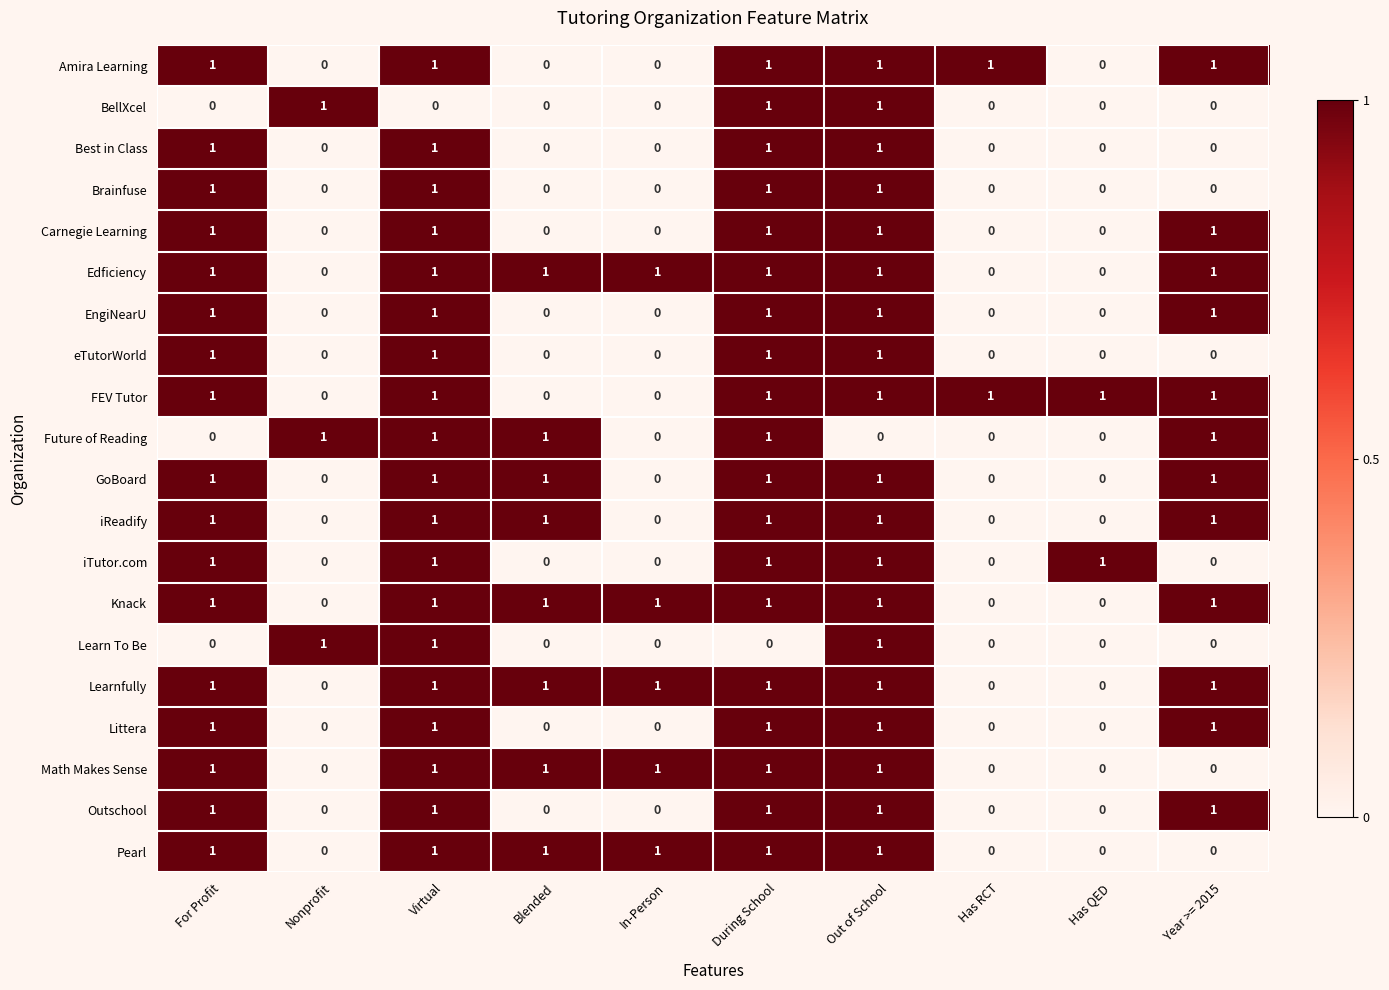

What is the sum of all EngiNearU values?

5